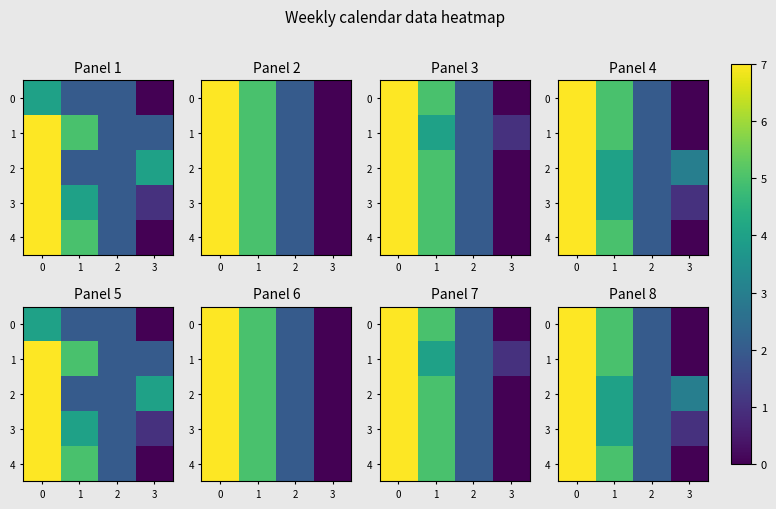

What is the difference between the maximum and second lowest values in the 1 series?

5